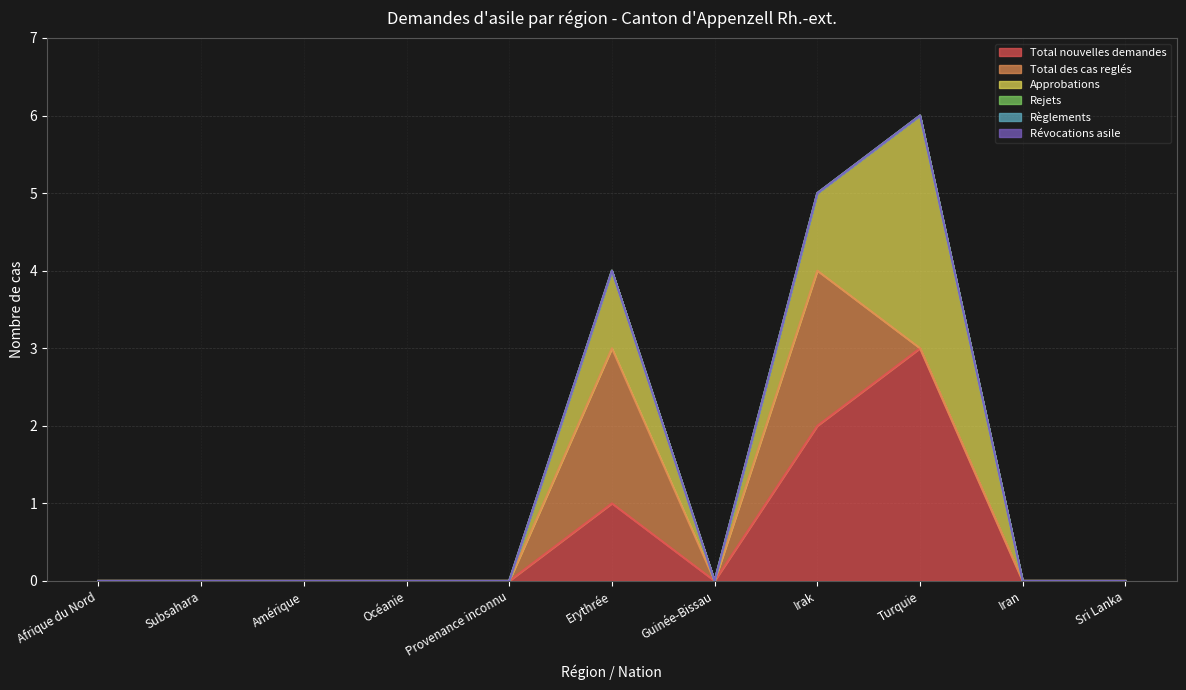

How many lines are shown in the chart?

6